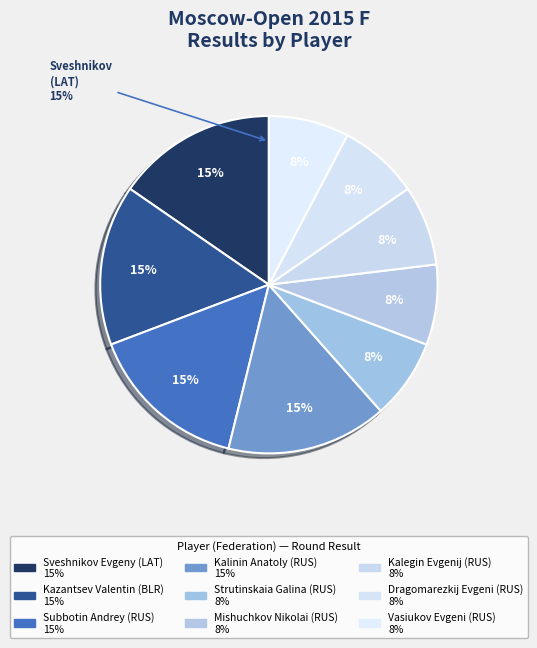

What percentage is the Kalinin Anatoly (RUS) slice, to the nearest percent?

15%